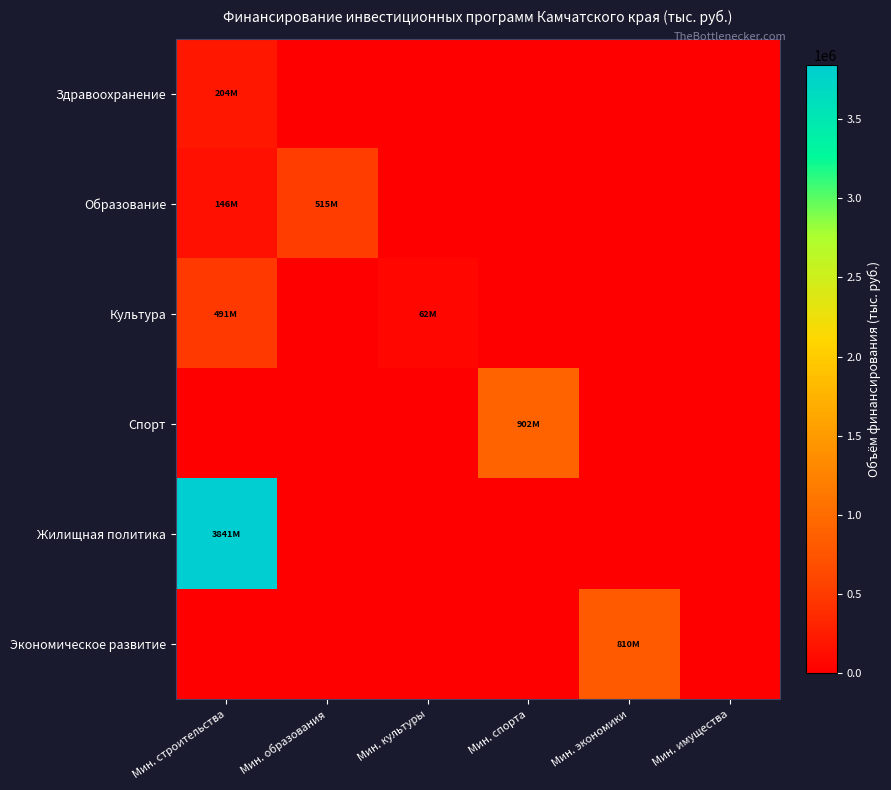

At which category does the chart reach its peak across all series?

Мин. строительства